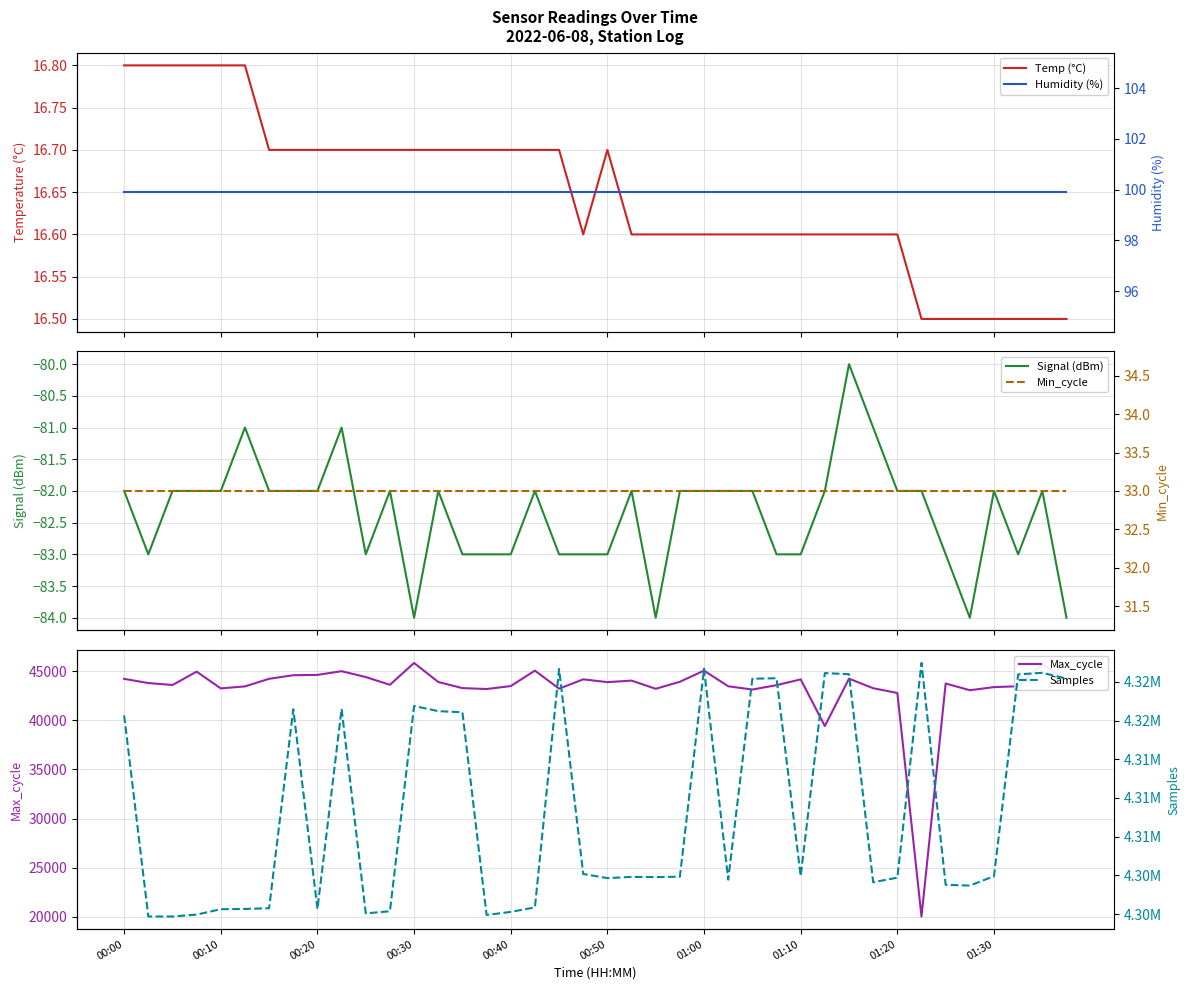

True or false: Max_cycle has a value of 45047 at 01:00.

True